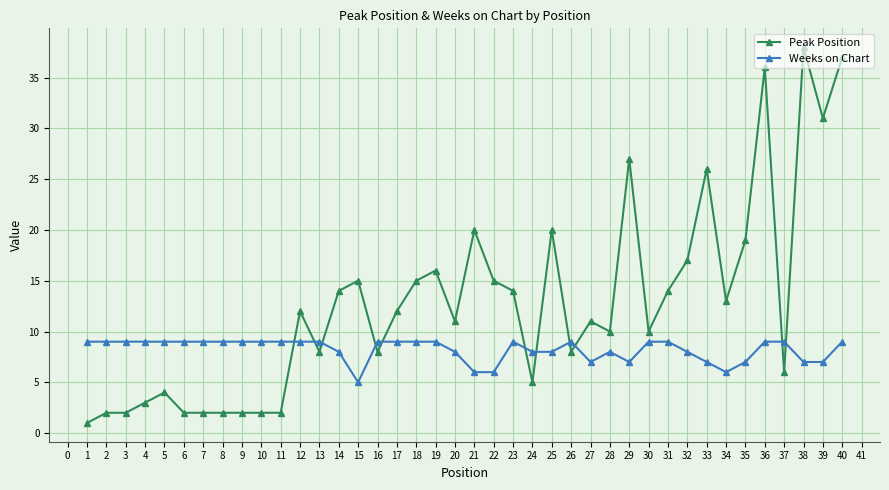

What is the value of the Peak Position point at the 32nd from the left?

17